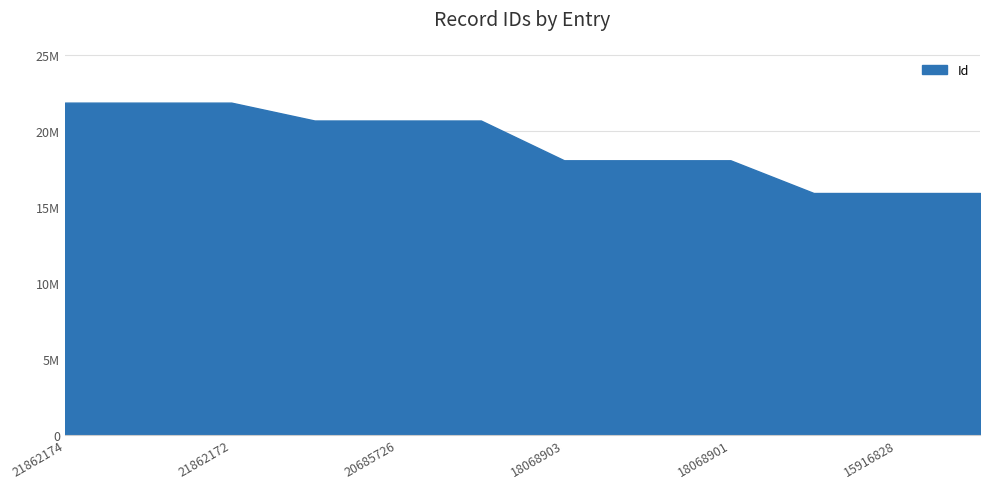

Is this an area chart (filled region under the line)?

Yes